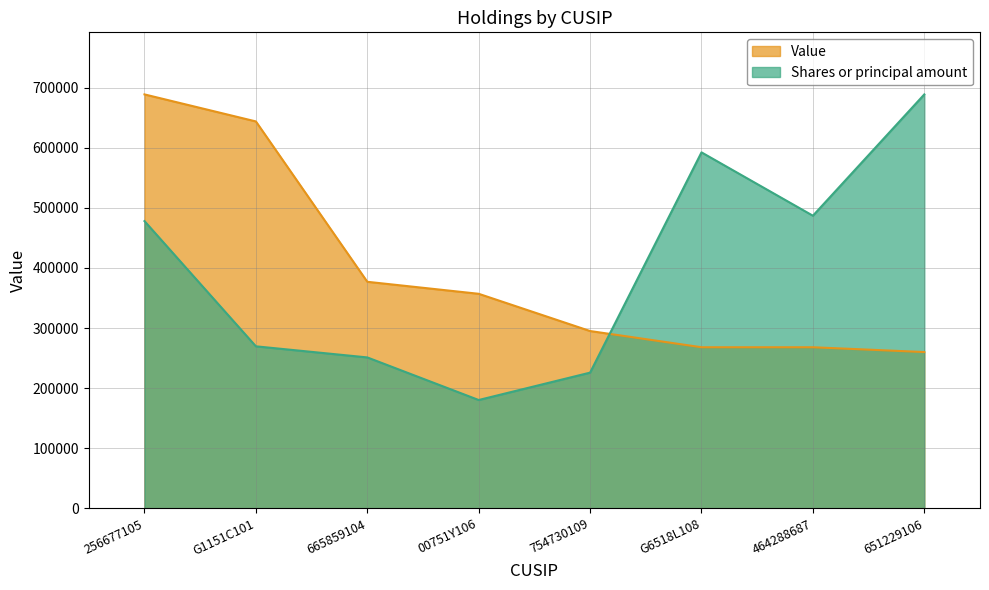

How many distinct data groups are displayed?

2